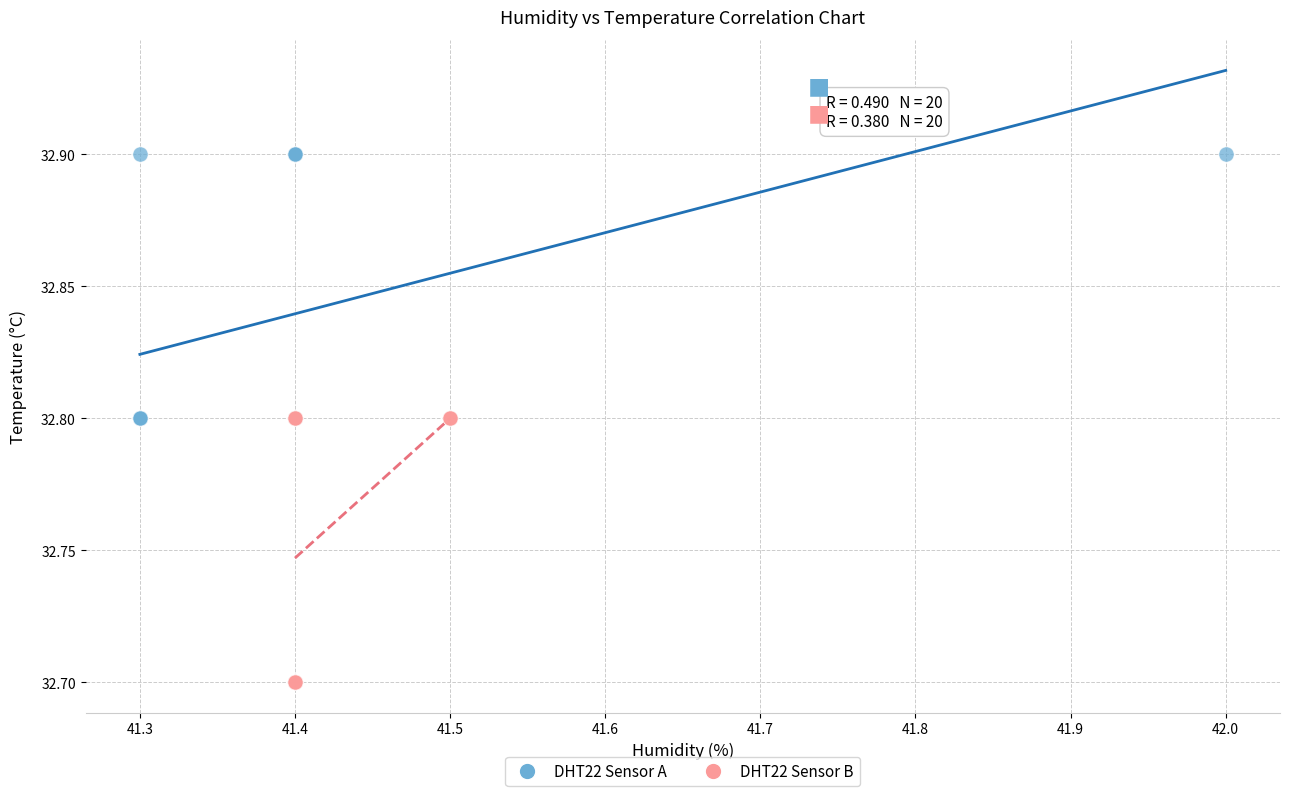

Which series contains the lowest Y value?

DHT22 Sensor B